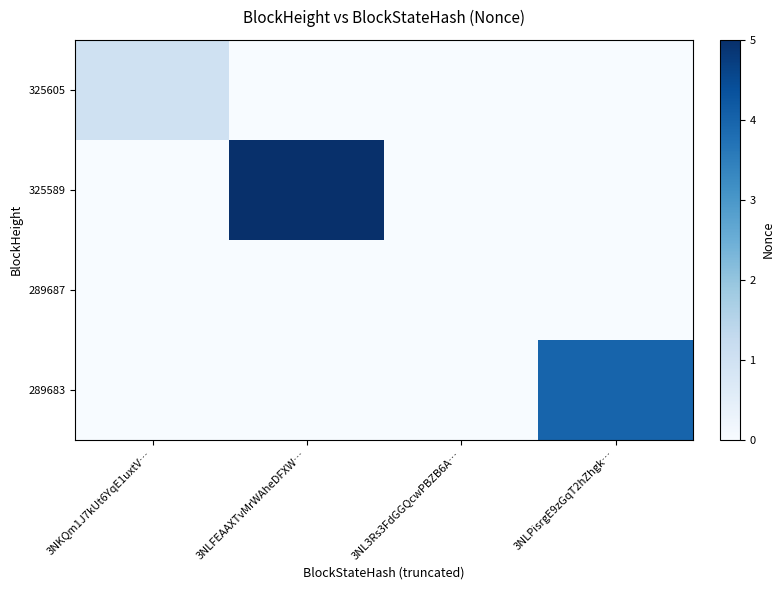

List the series in order of their overall mean, highest first.

325589, 289683, 325605, 289687